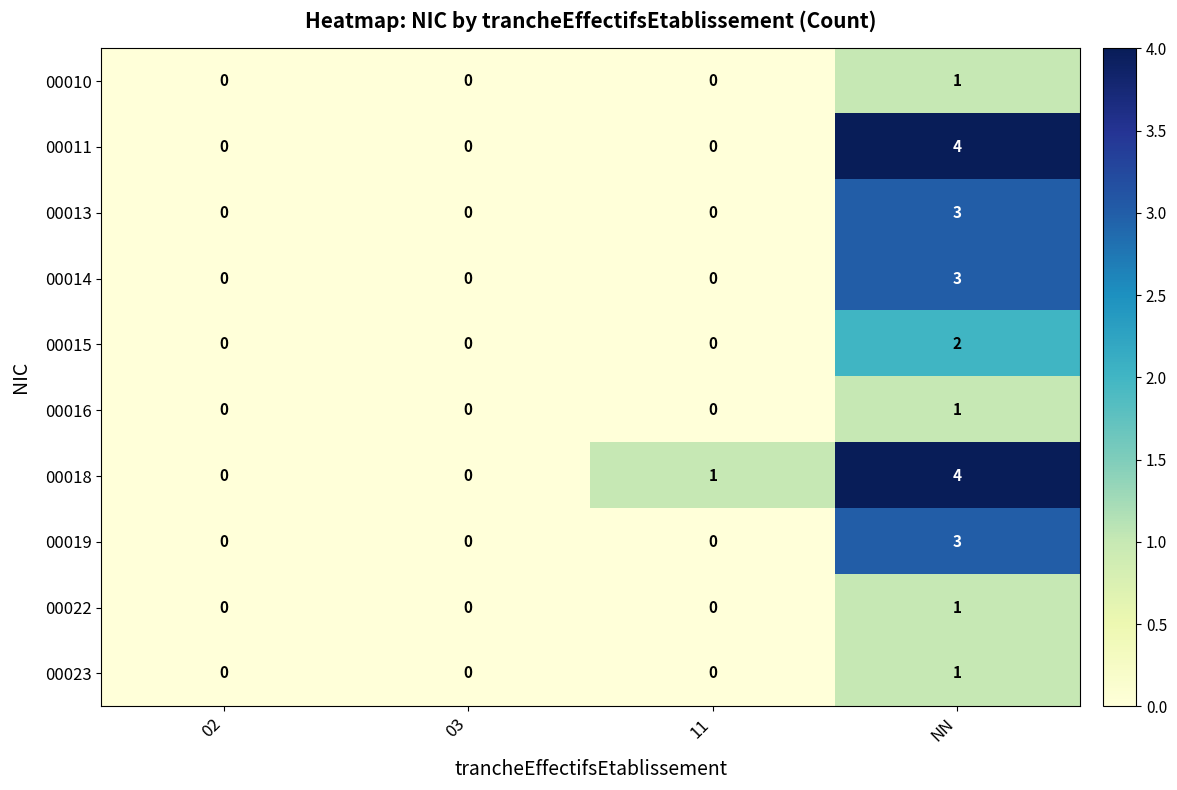

The value of 00022 at 11 is 0. True or false?

True